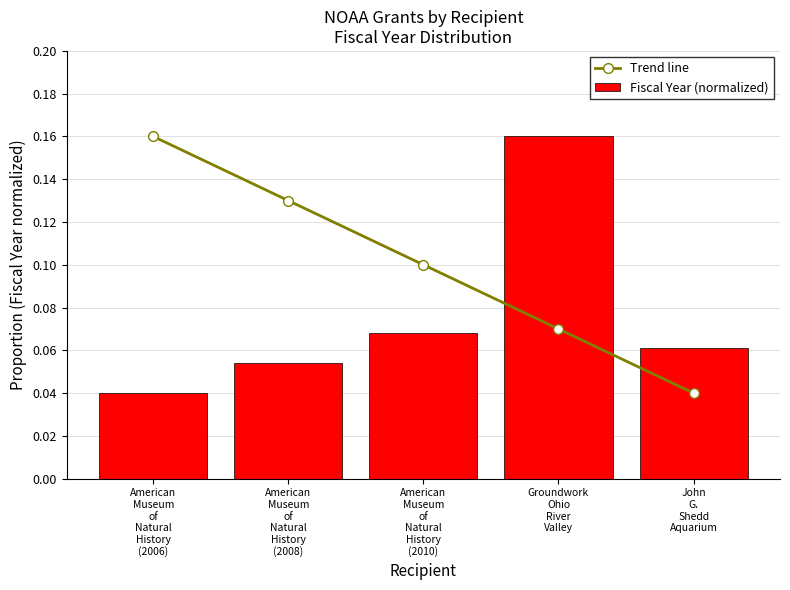

Does the chart contain stacked bars?

No